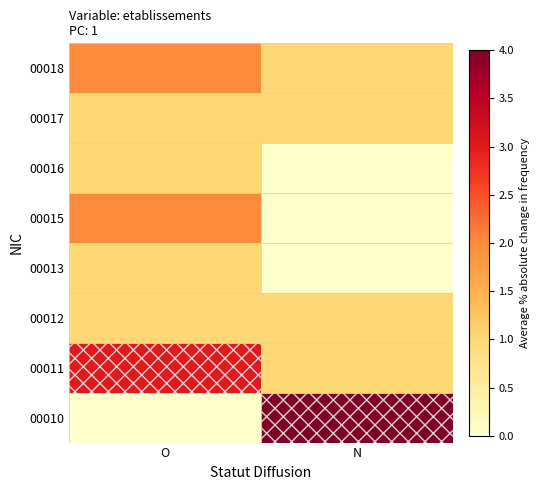

How many distinct data groups are displayed?

8